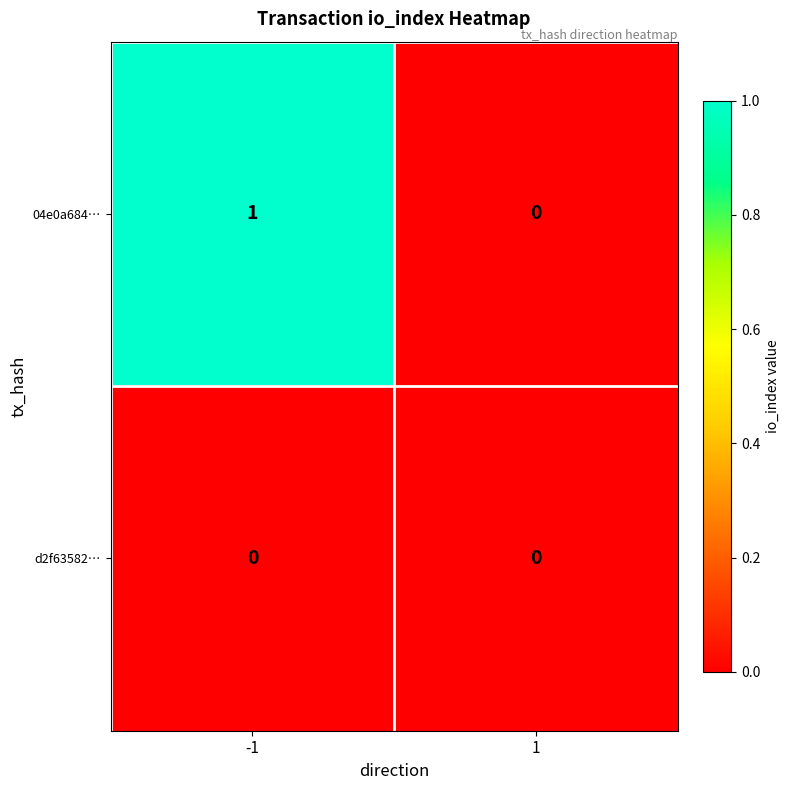

Which series has the largest total across all categories?

04e0a684…